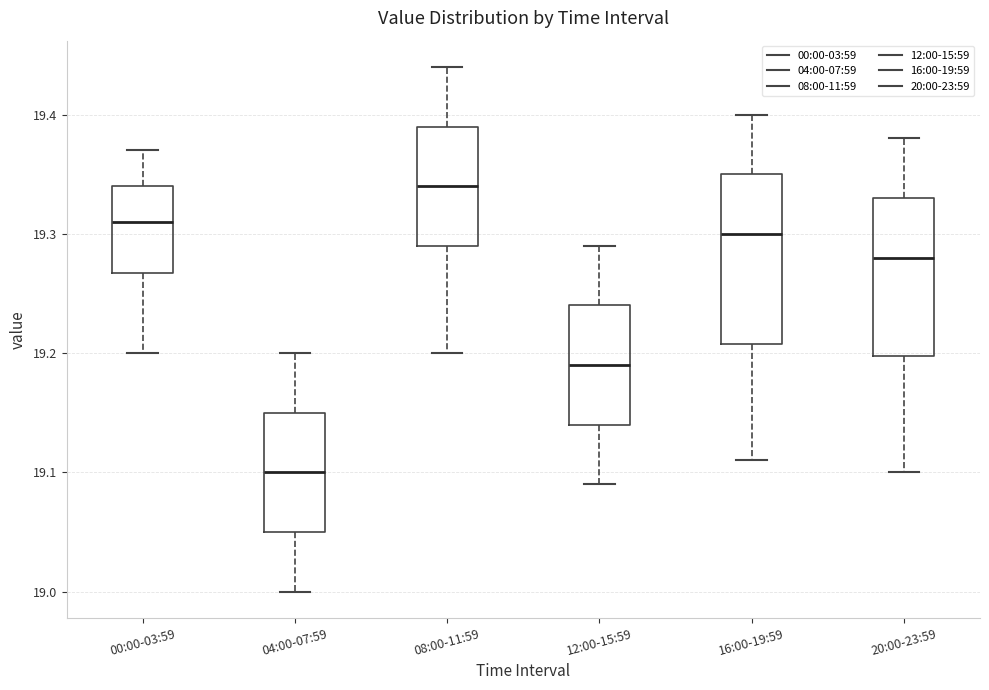

Where does the upper whisker of the box for 08:00-11:59 end on the y-axis? The values are not printed on the chart, so give them approximately, as read against the axis.

19.44